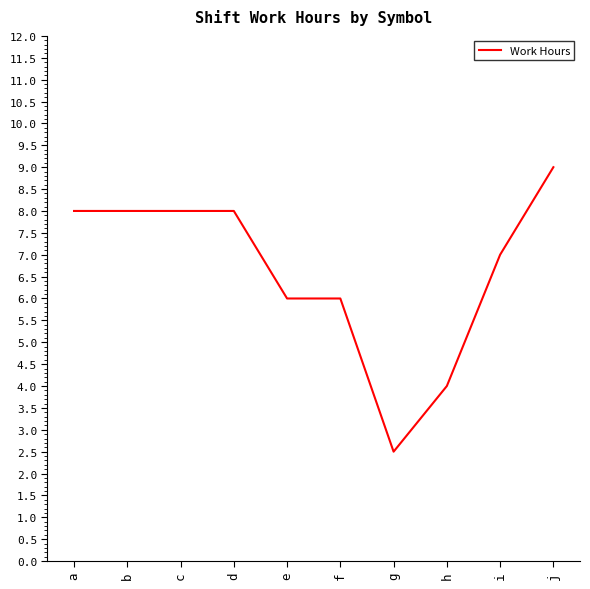

The chart shows a value of 7.0 at i. True or false?

True